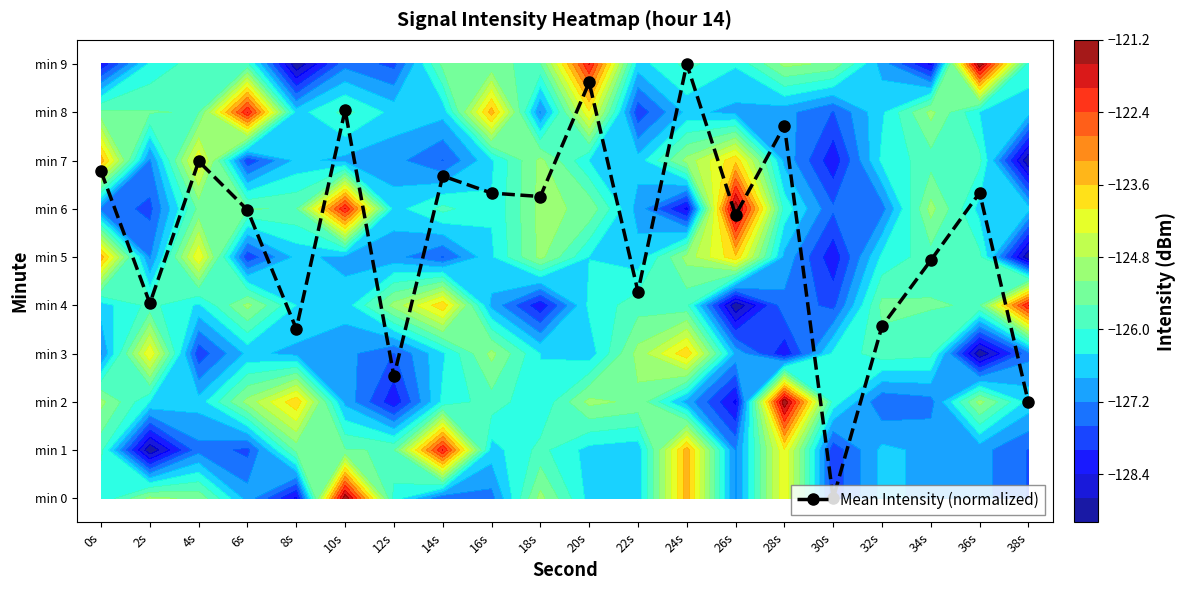

At 24s, list the series in order from largest to smallest.

Mean Intensity (normalized), min 0, min 1, min 3, min 5, min 7, min 9, min 4, min 8, min 2, min 6